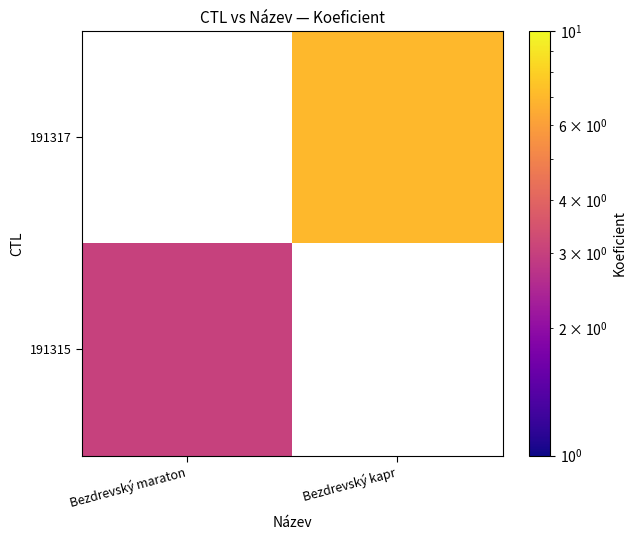

What is the smallest value displayed?

3.0